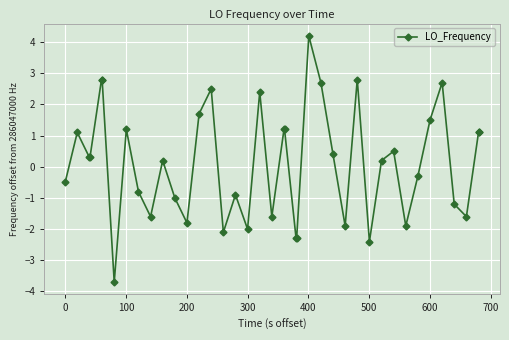

What is the difference between the maximum and minimum values?

7.9